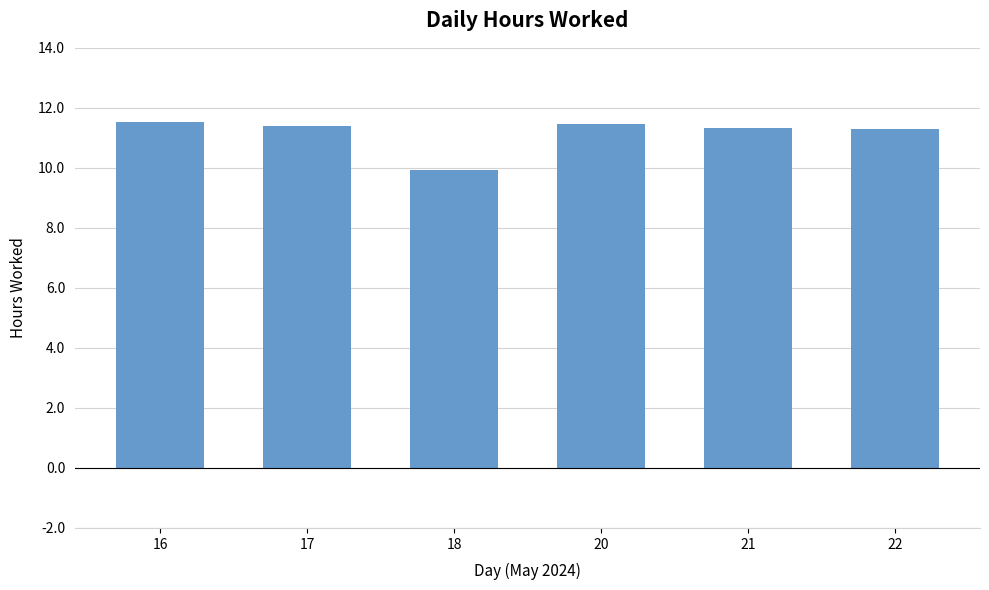

Which category has the lowest value across all series?

18